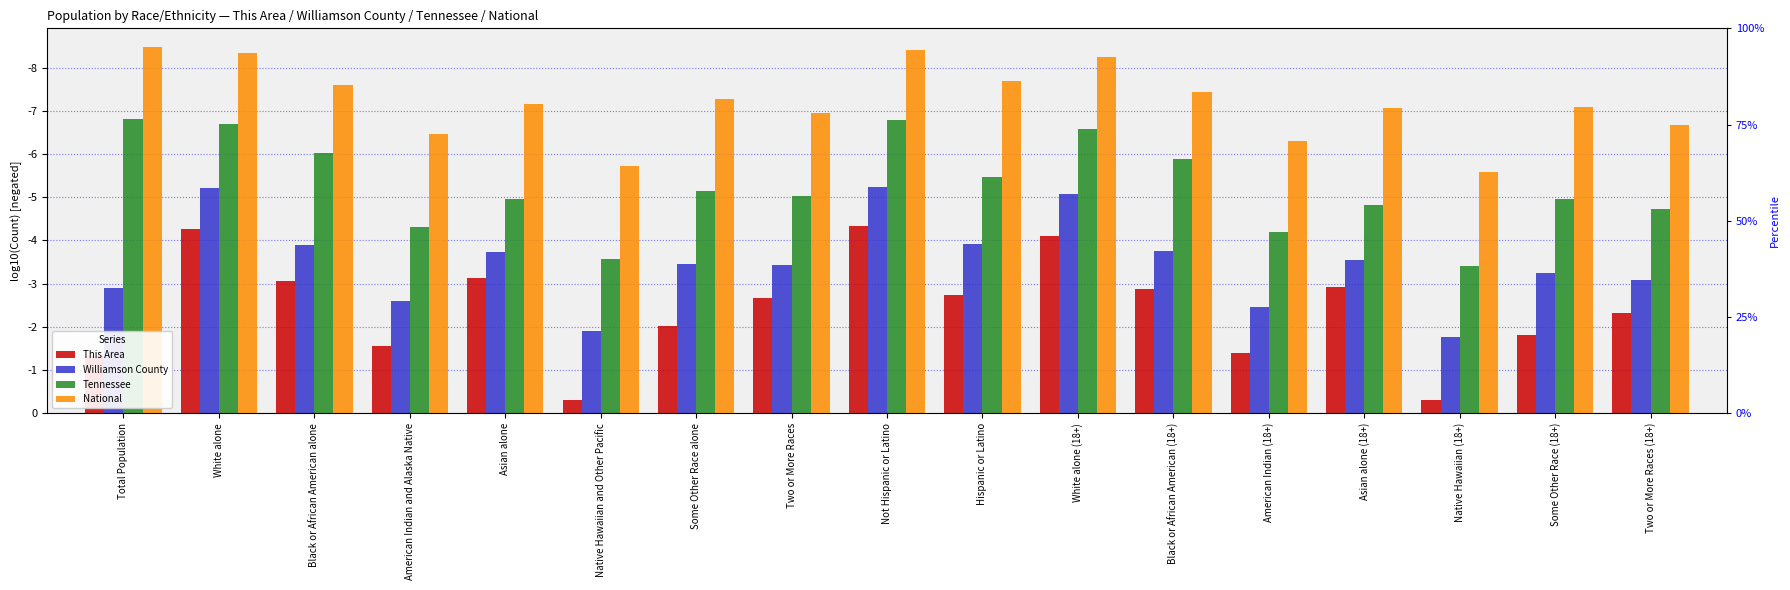

At which category is the sum across all series the highest?

Native Hawaiian (18+)